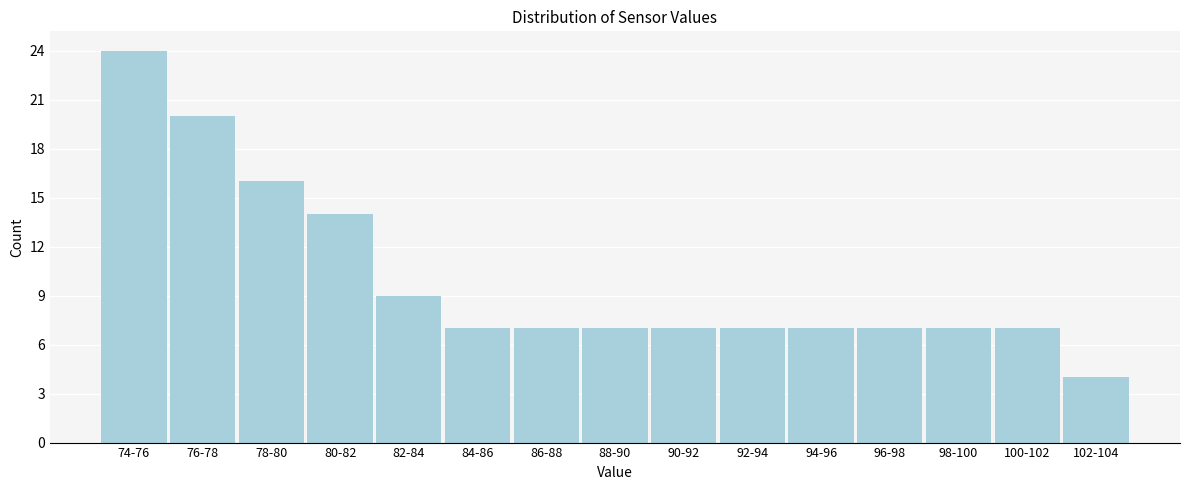

Reading left to right, list all the values displayed in this chart.

74-76=24	76-78=20	78-80=16	80-82=14	82-84=9	84-86=7	86-88=7	88-90=7	90-92=7	92-94=7	94-96=7	96-98=7	98-100=7	100-102=7	102-104=4